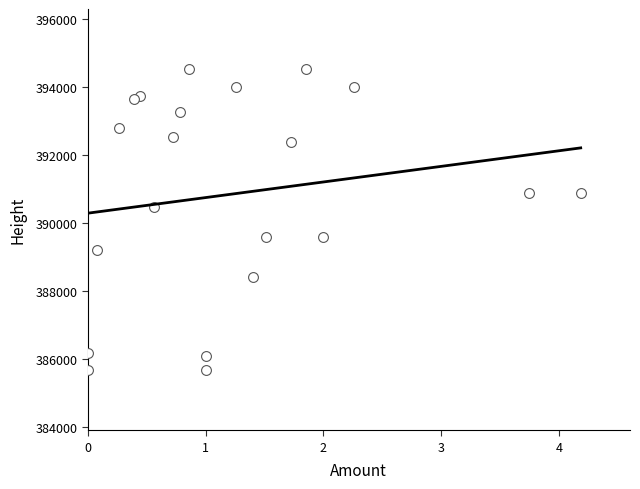

What Y value in the scatter plot is closest to 390099?

390483